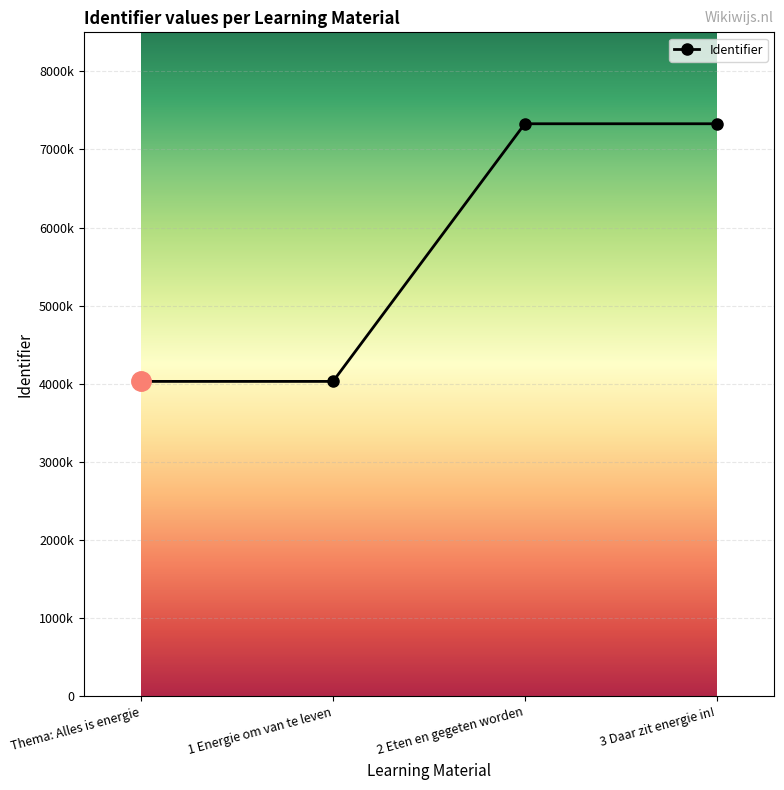

Is this an area chart (filled region under the line)?

No